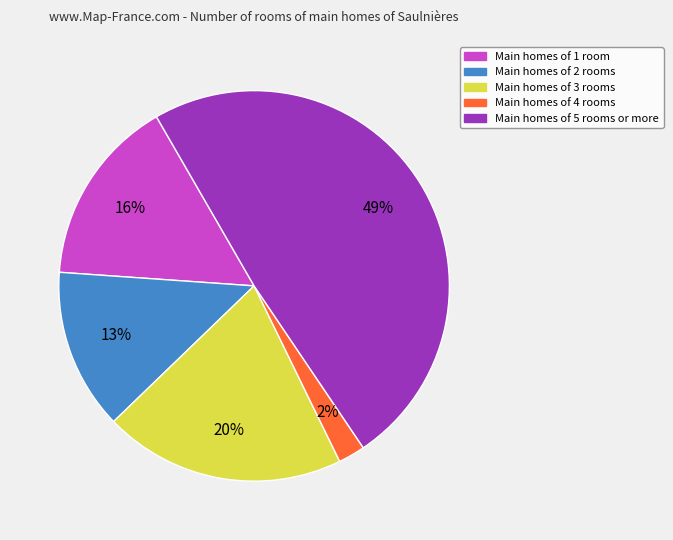

To the nearest percent, what is the average slice percentage?

20%